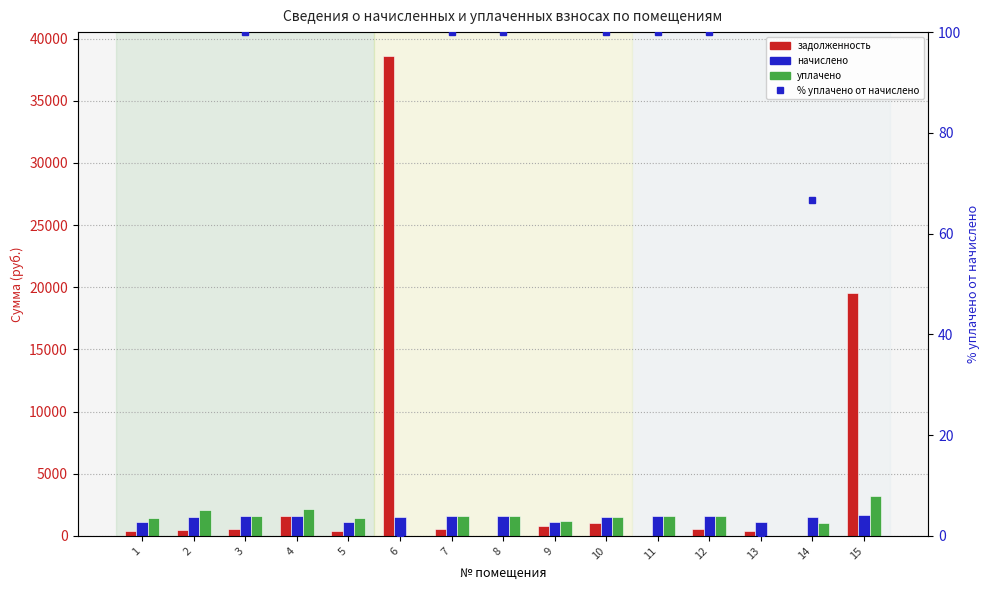

What is the highest value of the уплачено series?

3173.1